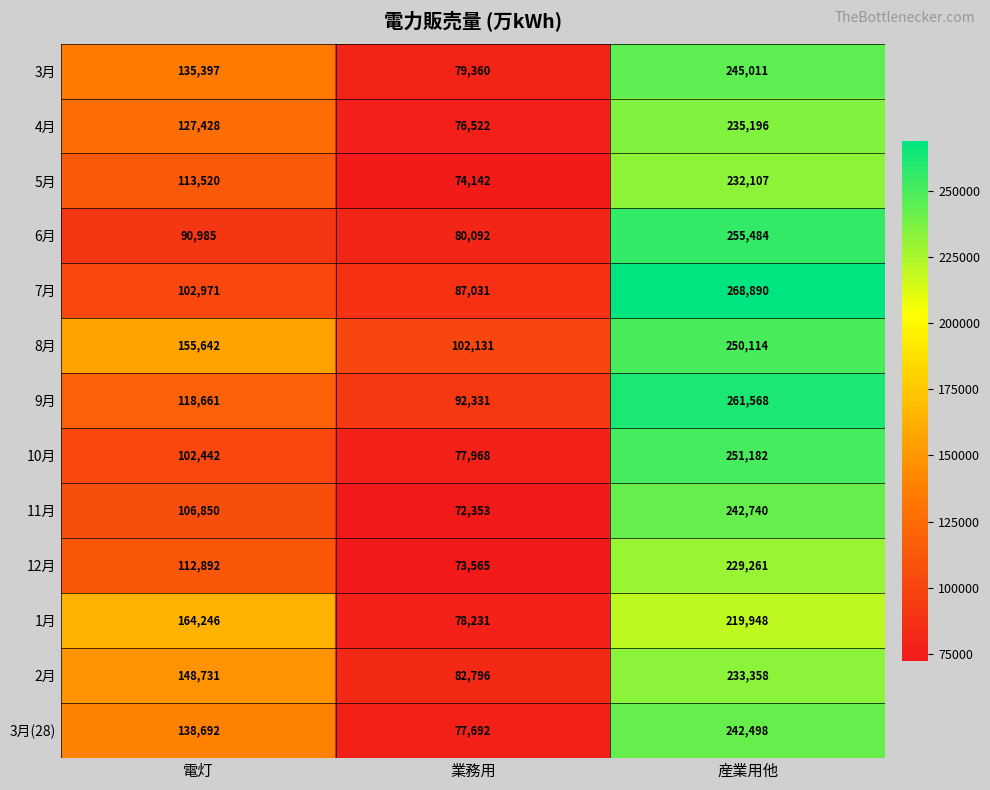

Which series has the largest total across all categories?

8月